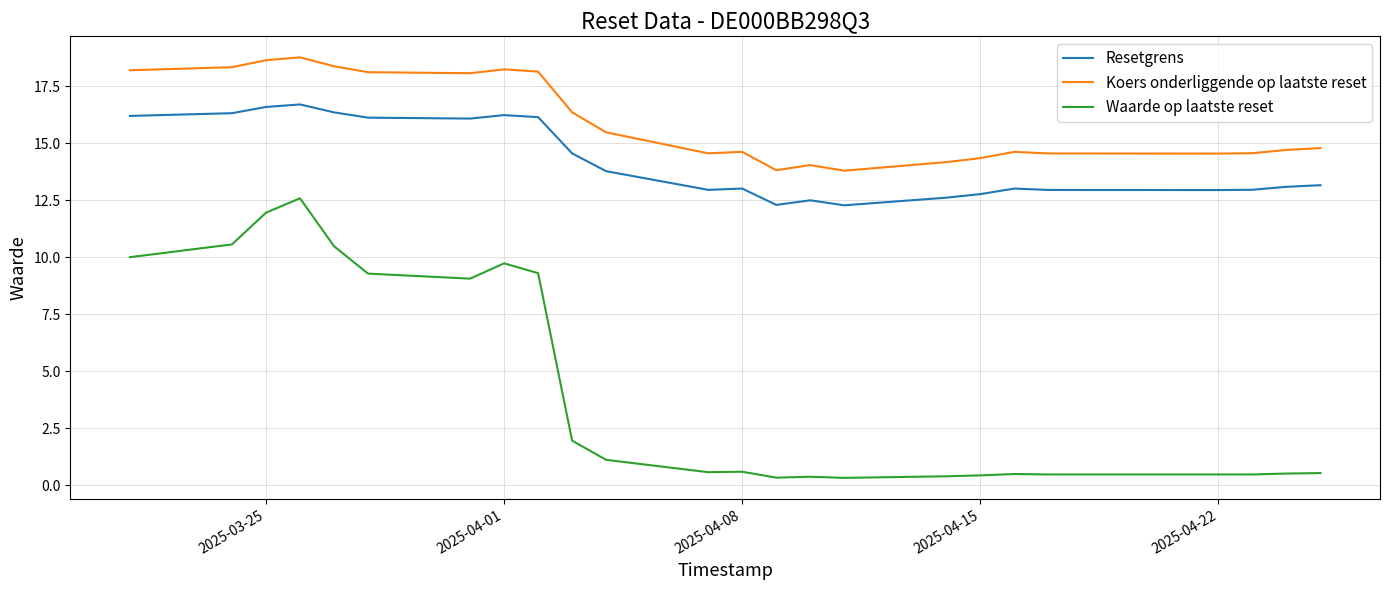

List the series in order of their peak value, lowest first.

Waarde op laatste reset, Resetgrens, Koers onderliggende op laatste reset